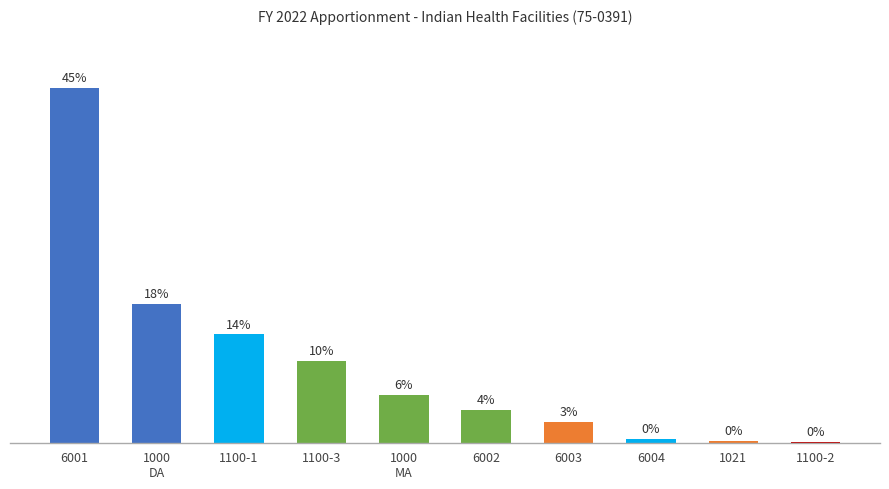

Are the bars horizontal?

No